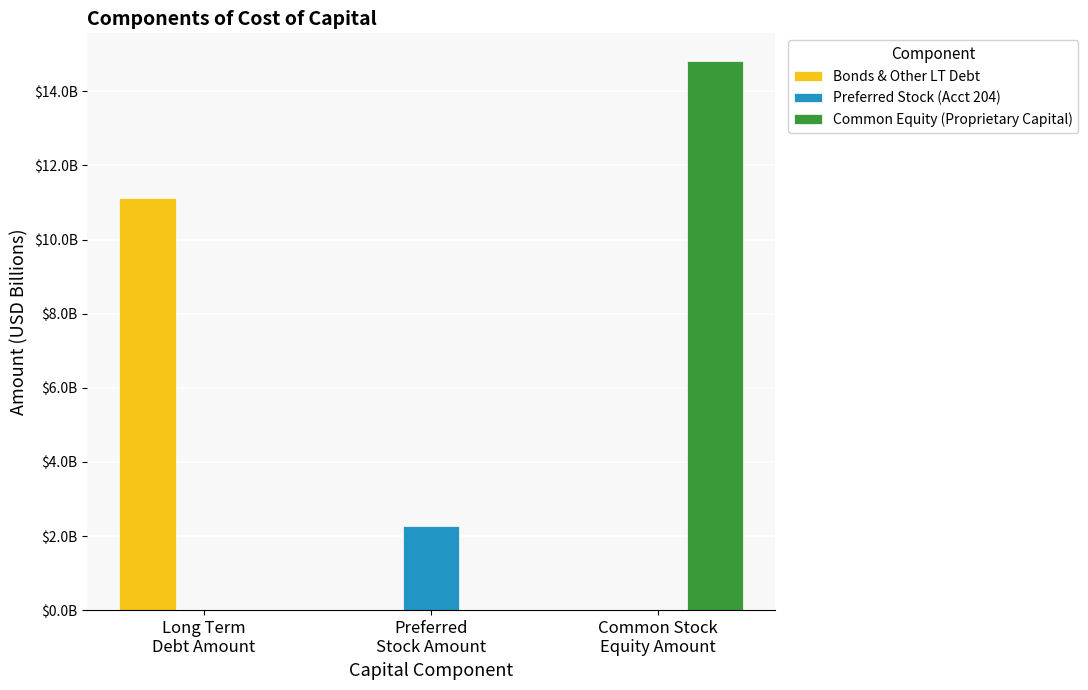

Which series has the widest spread of values?

Common Equity (Proprietary Capital)